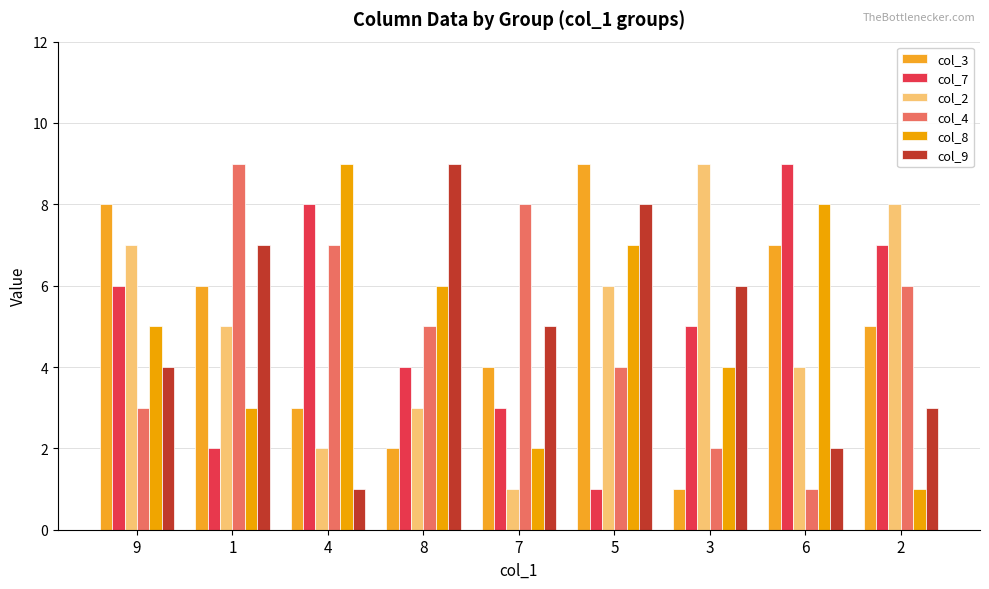

What is the label of the 7th bar from the right?

4